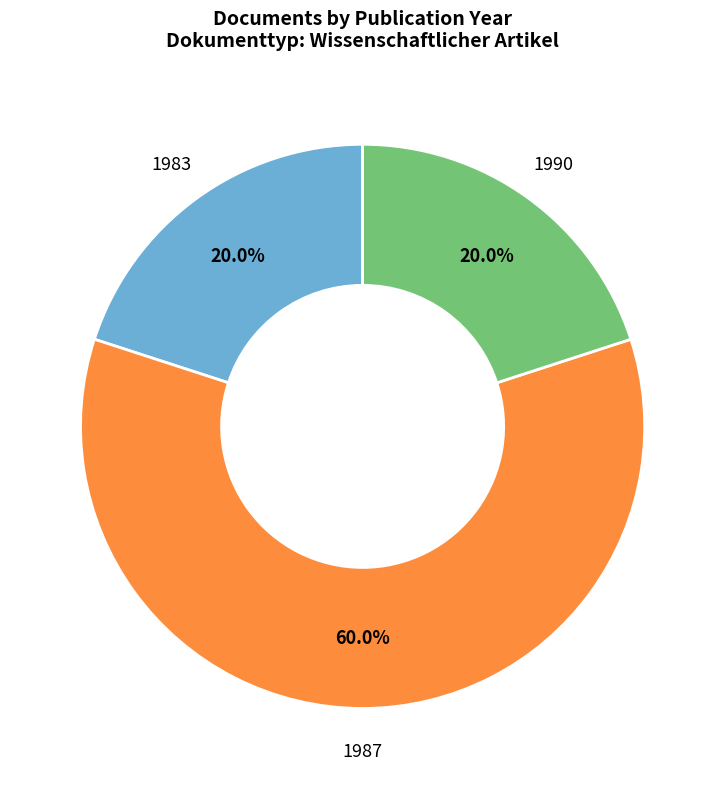

Is there any slice that represents more than half of the pie?

Yes